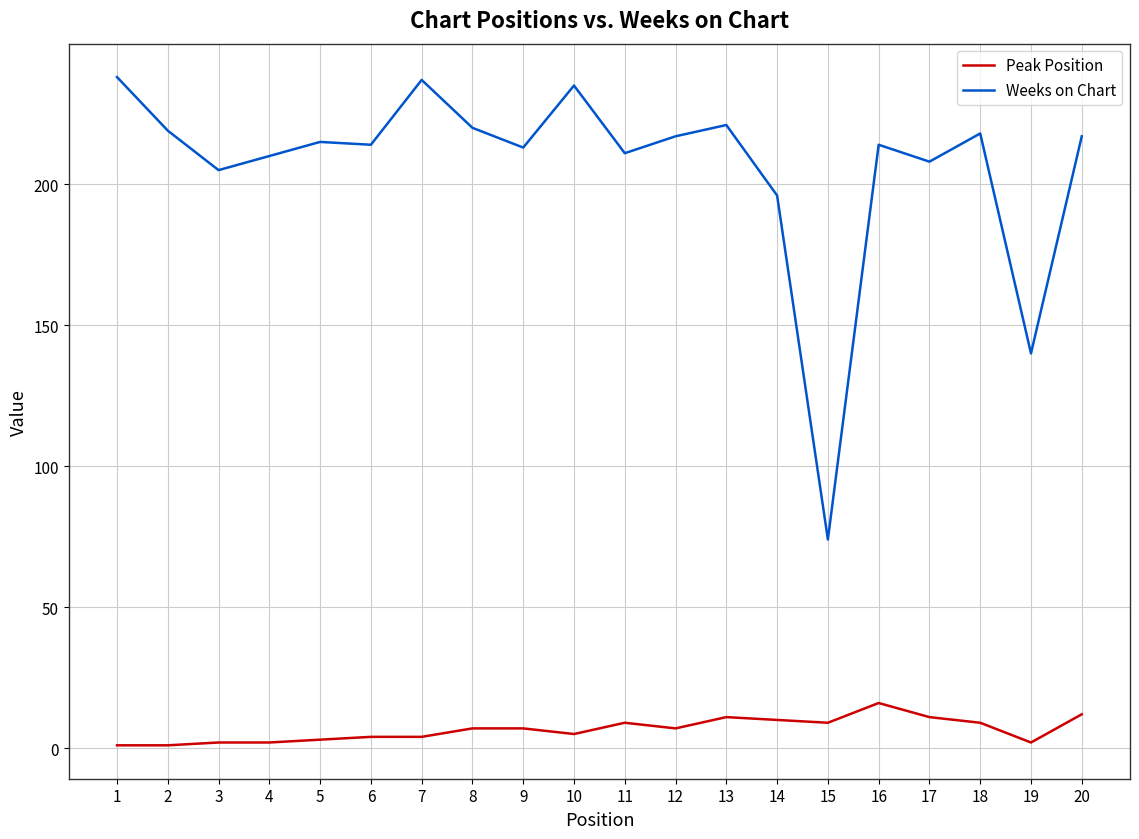

At 9, list the series in order from smallest to largest.

Peak Position, Weeks on Chart